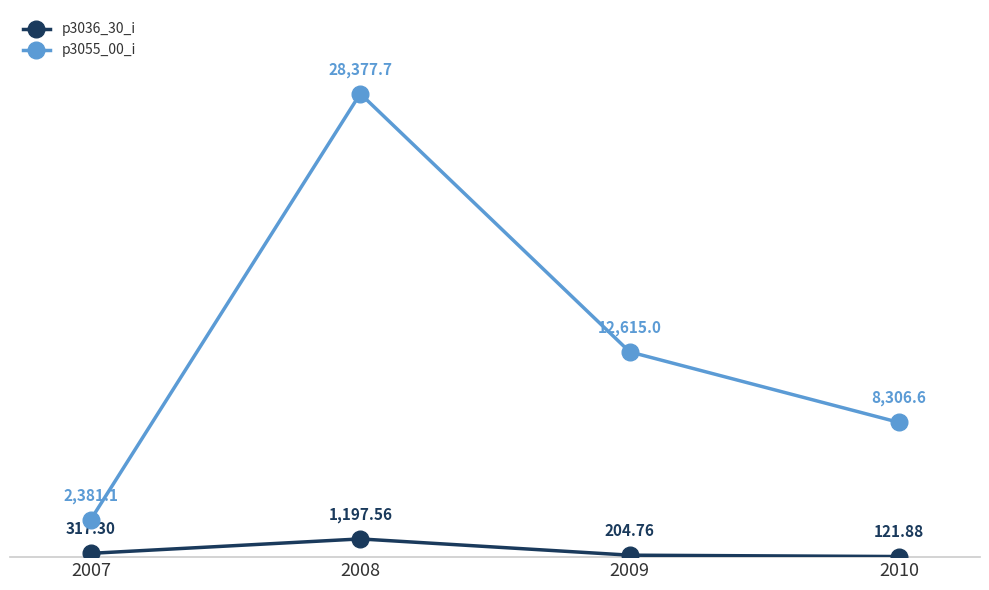

How many interior local peaks does the p3055_00_i series have?

1